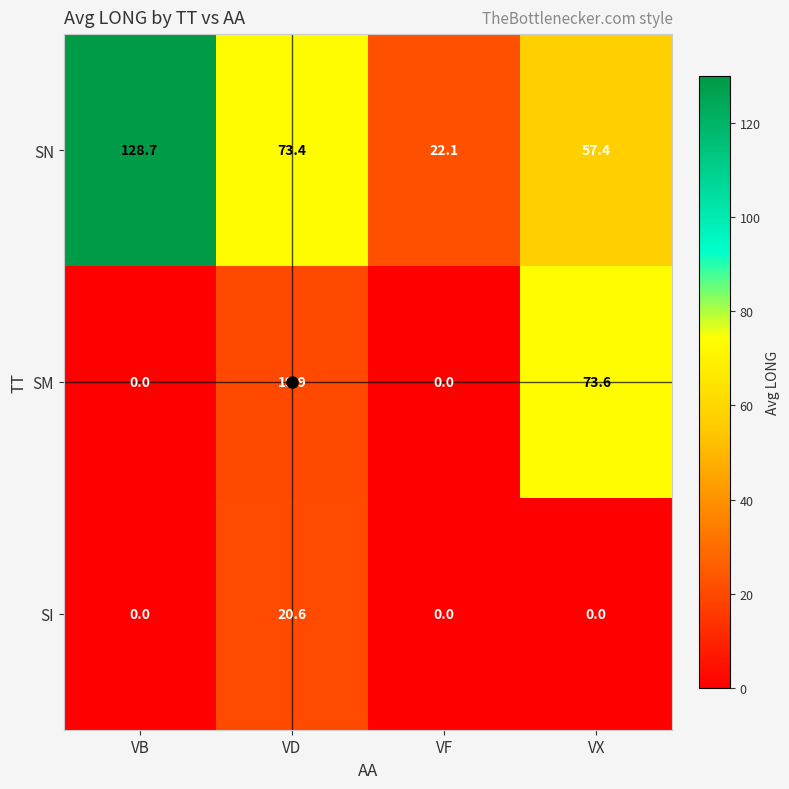

List the series in order of their peak value, highest first.

SN, SM, SI